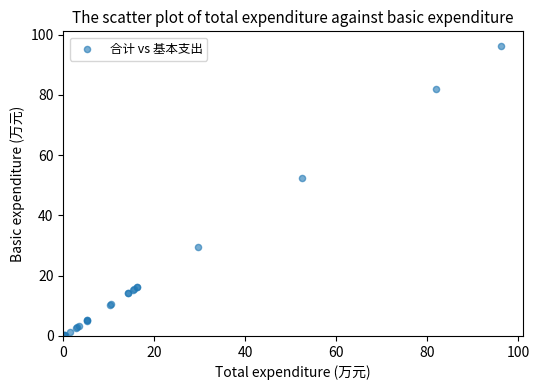

What Y value in the scatter plot is closest to 48?

52.5